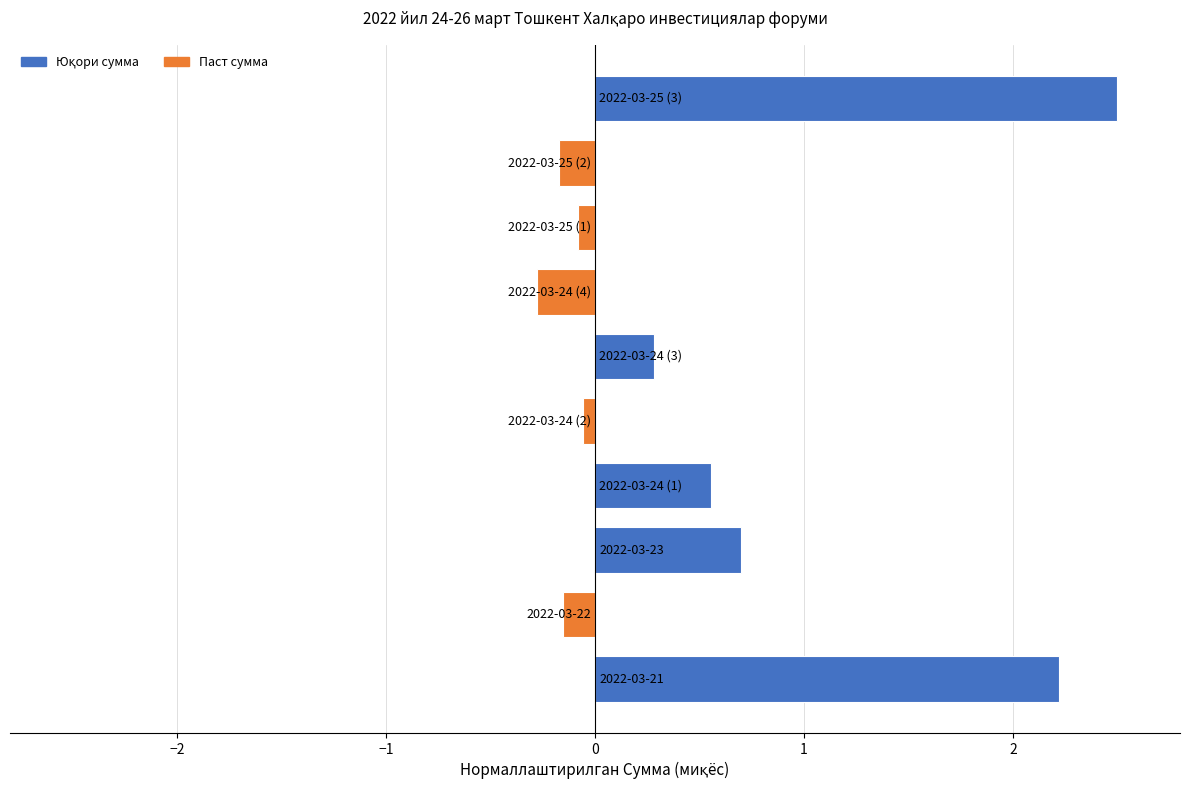

What is the difference between the maximum and second lowest values?

2.7